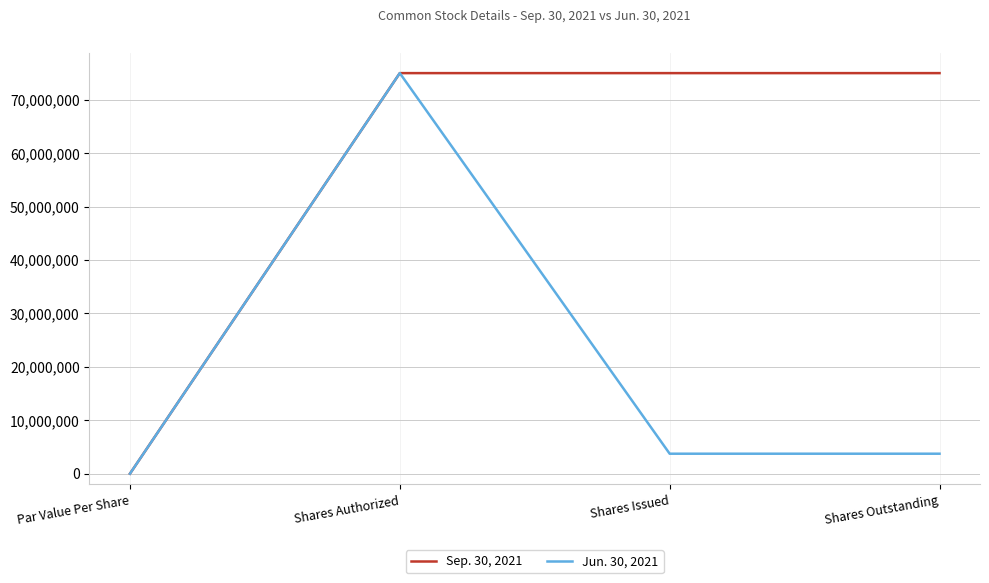

What value does the Jun. 30, 2021 series have at Shares Outstanding?

3740000